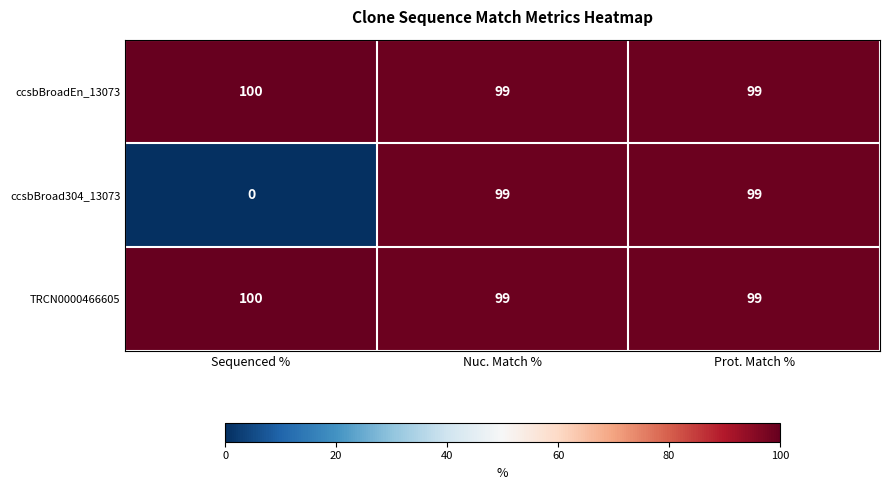

Reading left to right, transcribe all the data shown in this chart.

ccsbBroadEn_13073: 100	99	99
ccsbBroad304_13073: 0	99	99
TRCN0000466605: 100	99	99